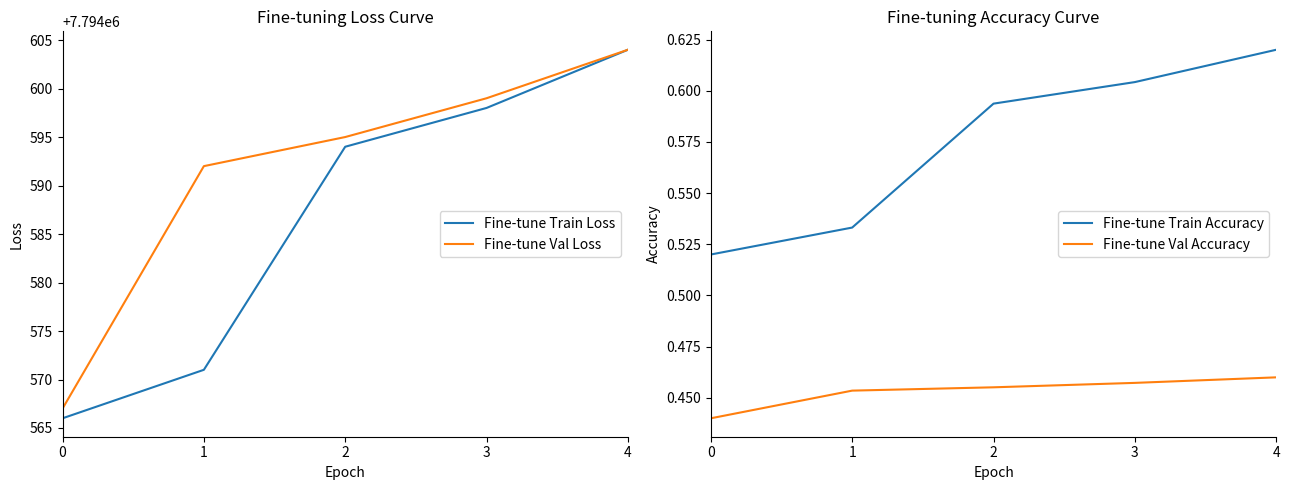

List the series in order of their peak value, highest first.

Fine-tune Train Loss, Fine-tune Val Loss, Fine-tune Train Accuracy, Fine-tune Val Accuracy